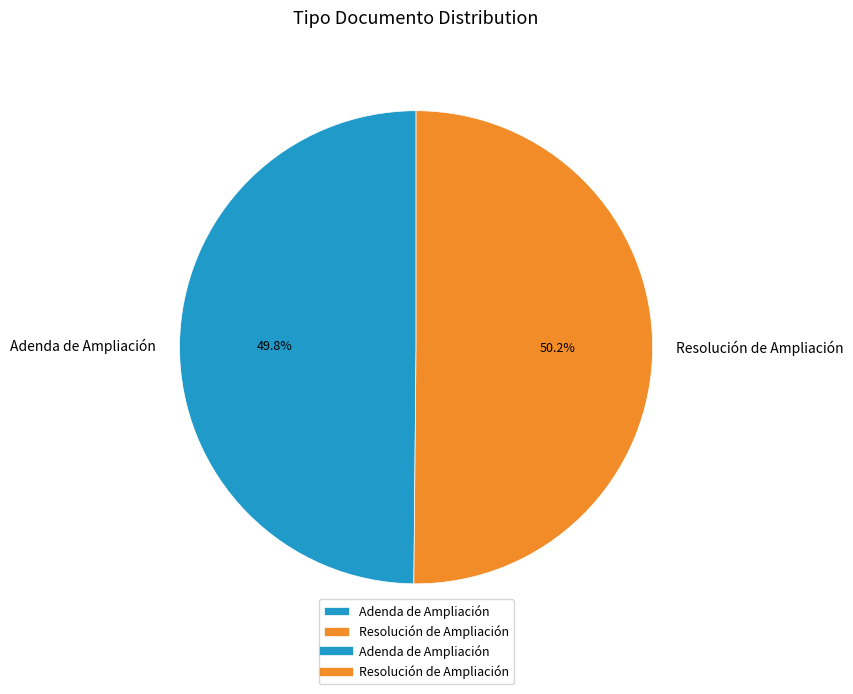

What percentage is the Resolución de Ampliación slice, to the nearest percent?

50%